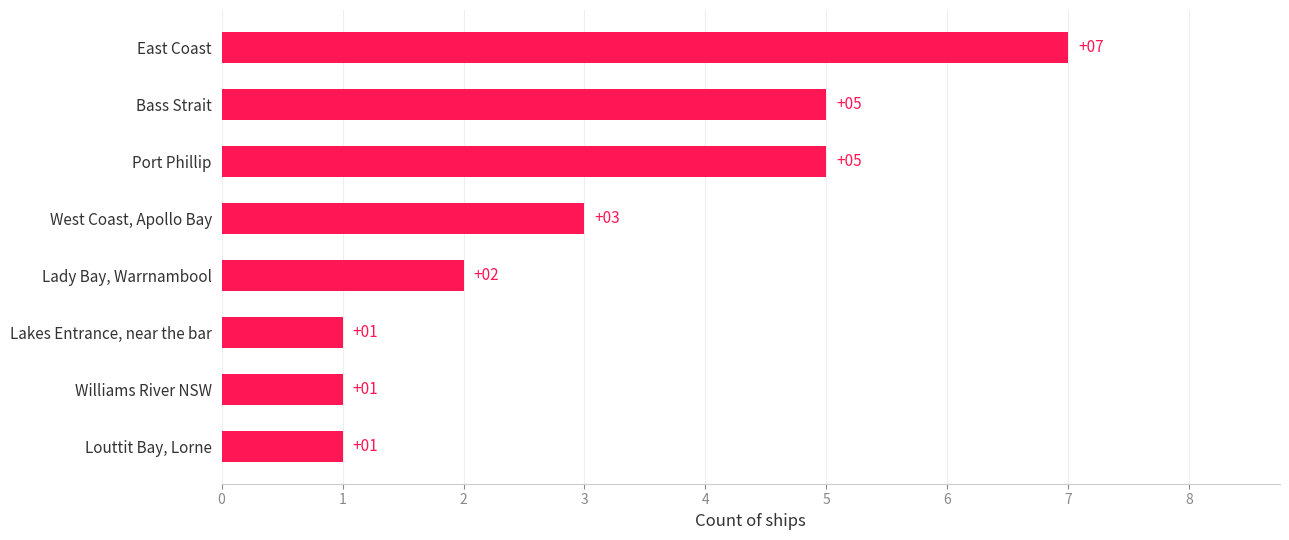

How many bars are there in total?

8